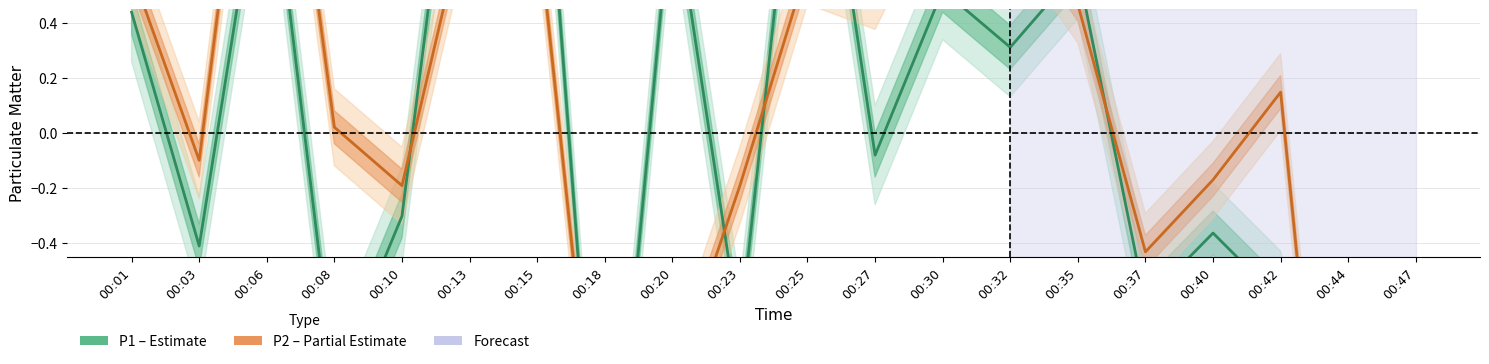

Reading right to left, what are all the values shown in this chart?

P1 (Estimate): -1.3	-1.6	-0.6	-0.4	-0.6	0.6	0.3	0.5	-0.1	1.6	-0.7	0.9	-1.7	1.5	1.6	-0.3	-0.9	1.1	-0.4	0.4
P2 (Partial Estimate): -1.8	-2.3	0.1	-0.2	-0.4	0.5	0.8	1.0	0.5	0.6	-0.2	-0.9	-1.5	0.8	0.9	-0.2	0.0	1.9	-0.1	0.6